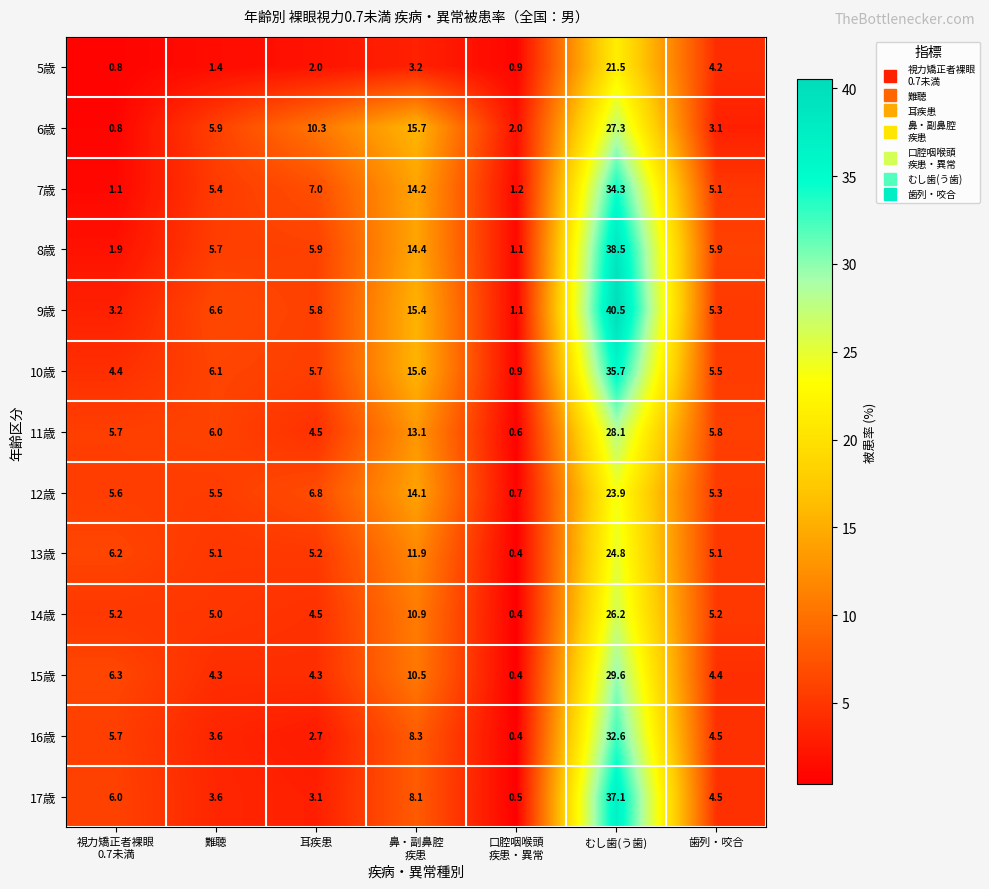

At which category is the sum across all series the highest?

むし歯(う歯)